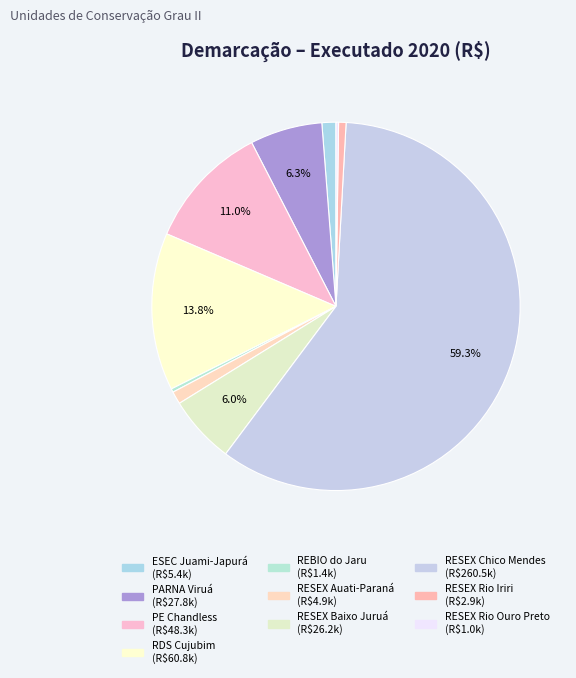

To the nearest percent, what is the combined percentage of RESEX Chico Mendes and RESEX Auati-Paraná?

60%